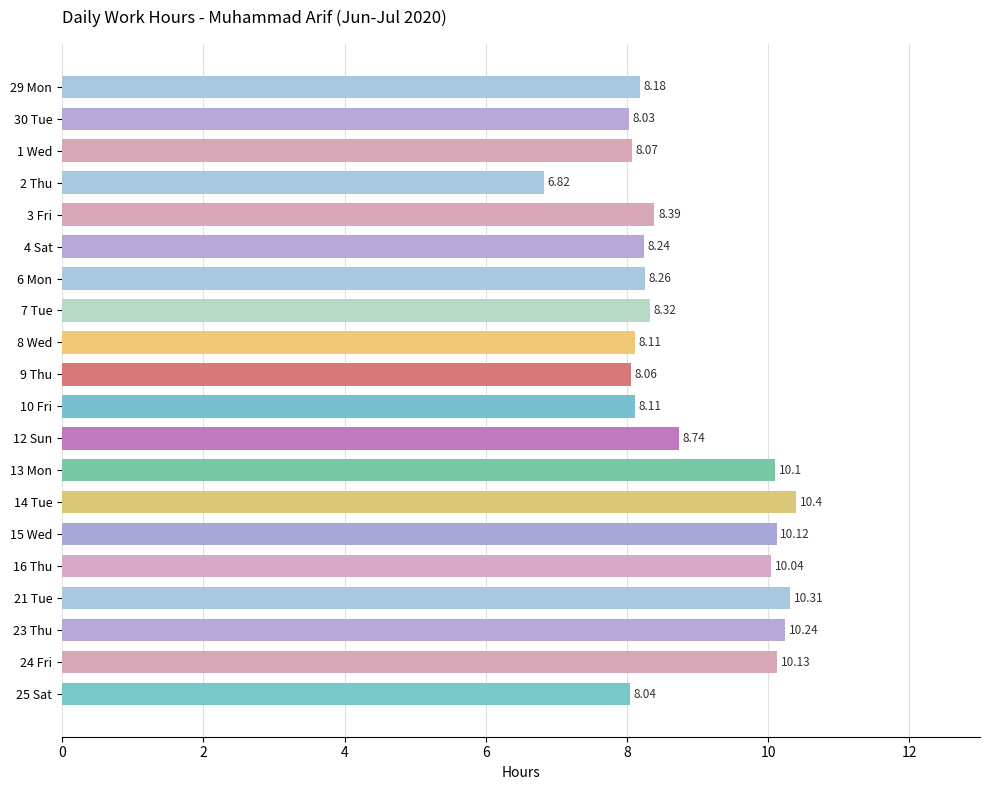

What is the average value?

8.8